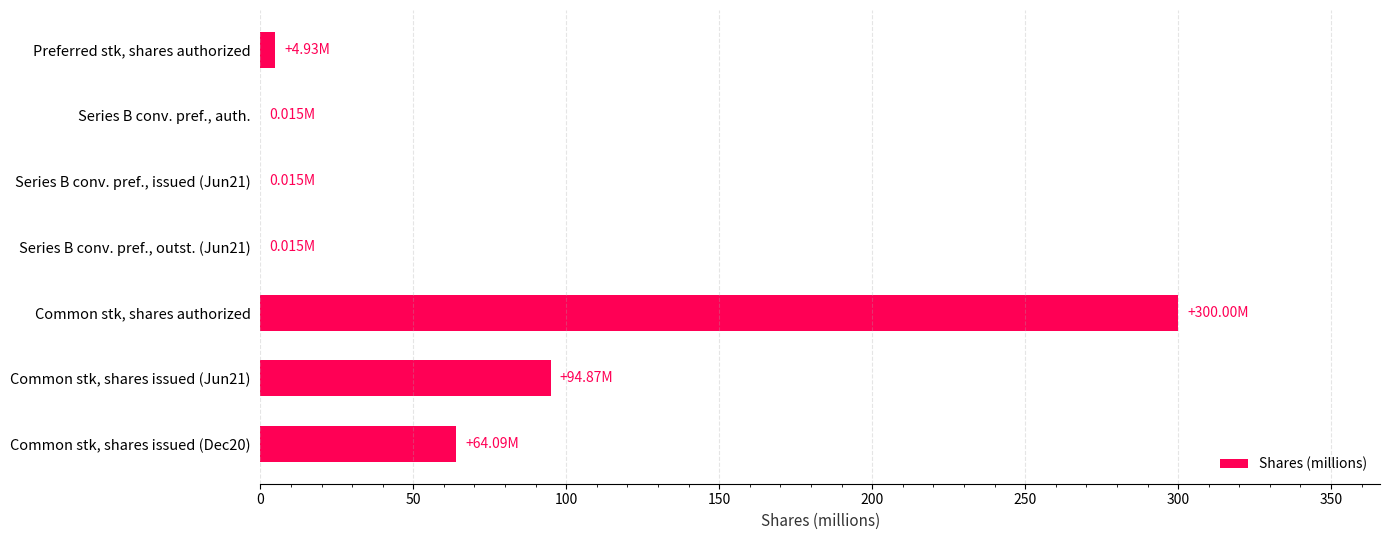

What is the sum of all values?

463.9